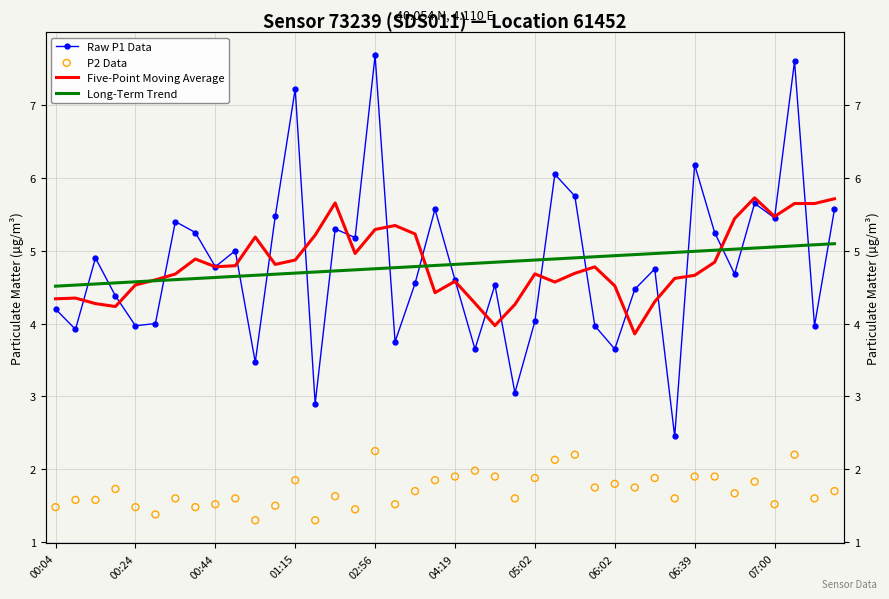

What are all the series names shown in the legend?

Raw P1 Data, Five-Point Moving Average, Long-Term Trend, P2 Data